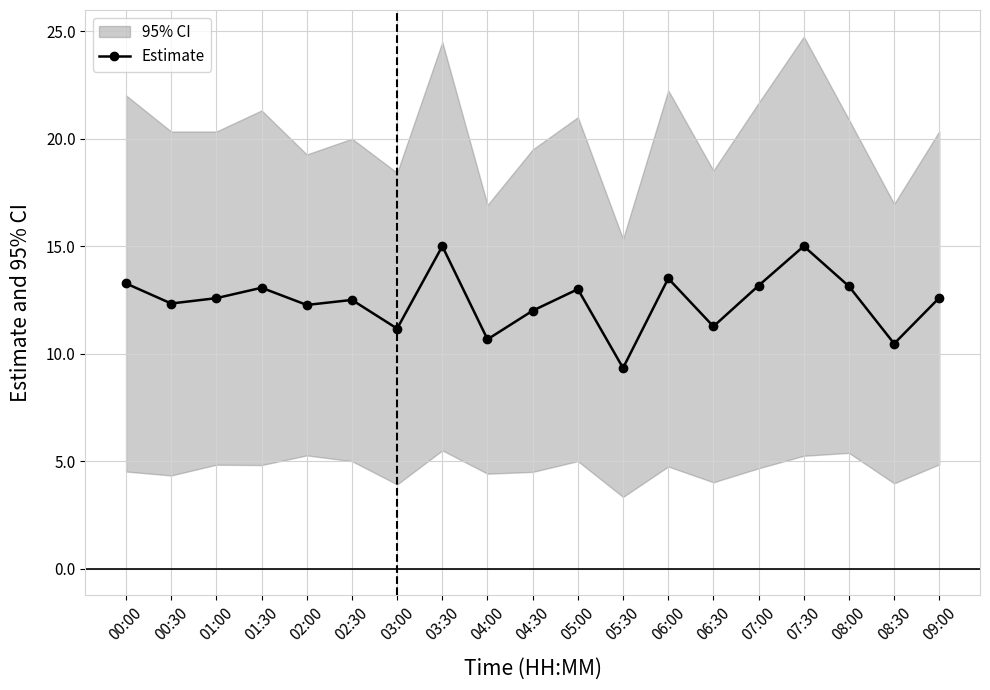

Reading left to right, extract all data points from this chart.

13.3	12.3	12.6	13.1	12.3	12.5	11.2	15.0	10.7	12.0	13.0	9.3	13.5	11.3	13.2	15.0	13.1	10.5	12.6